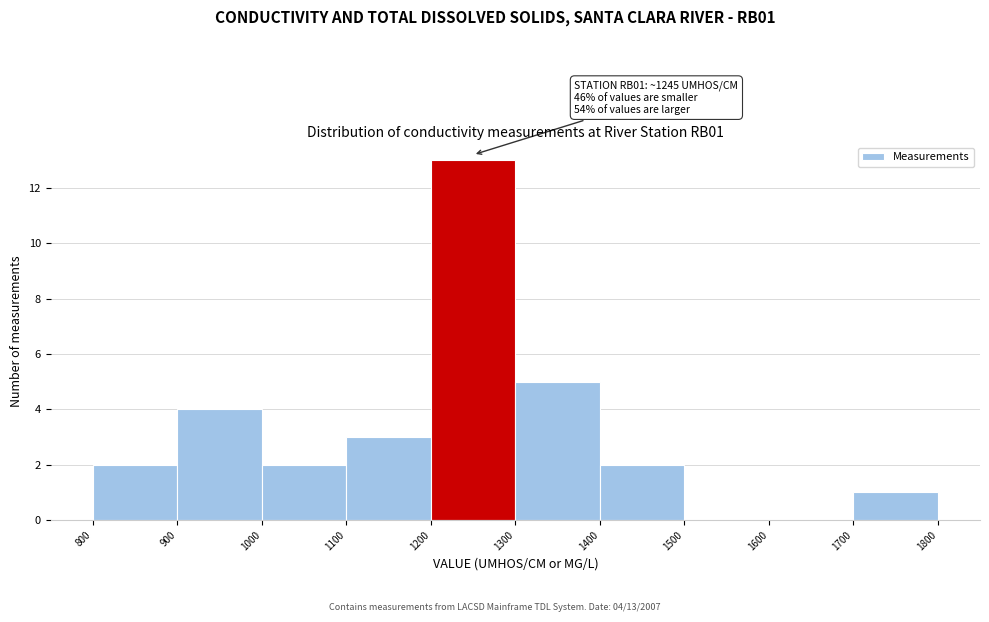

Which range on the x-axis has the tallest bar?

1200 to 1300